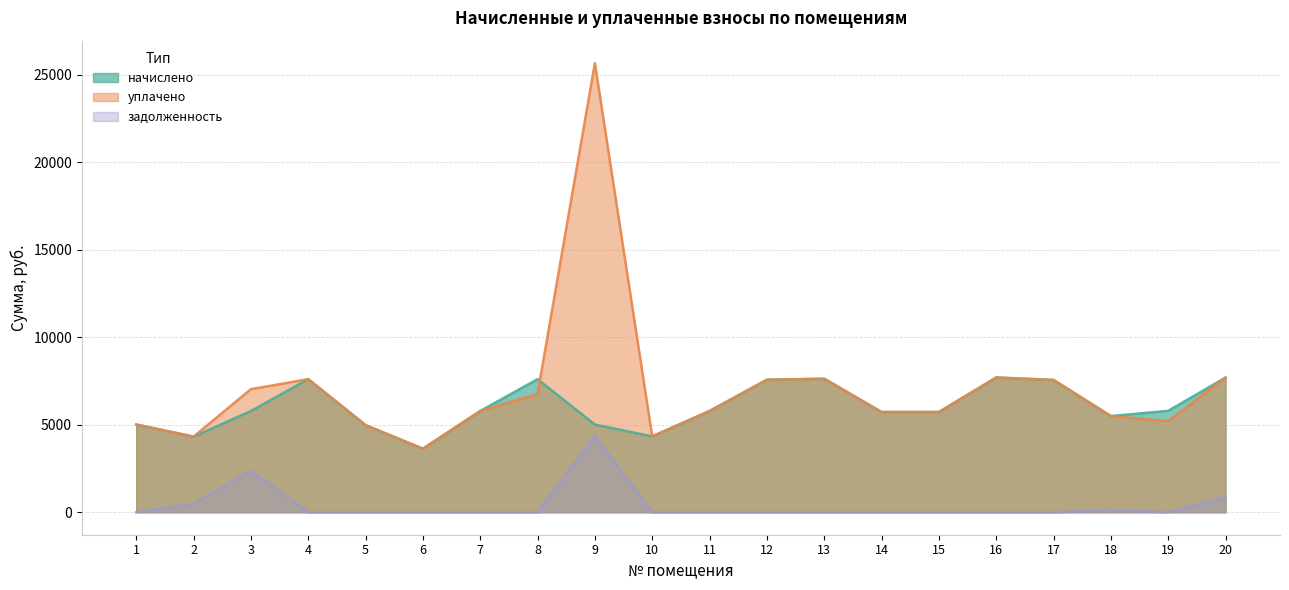

List the series in order of their peak value, lowest first.

задолженность, начислено, уплачено